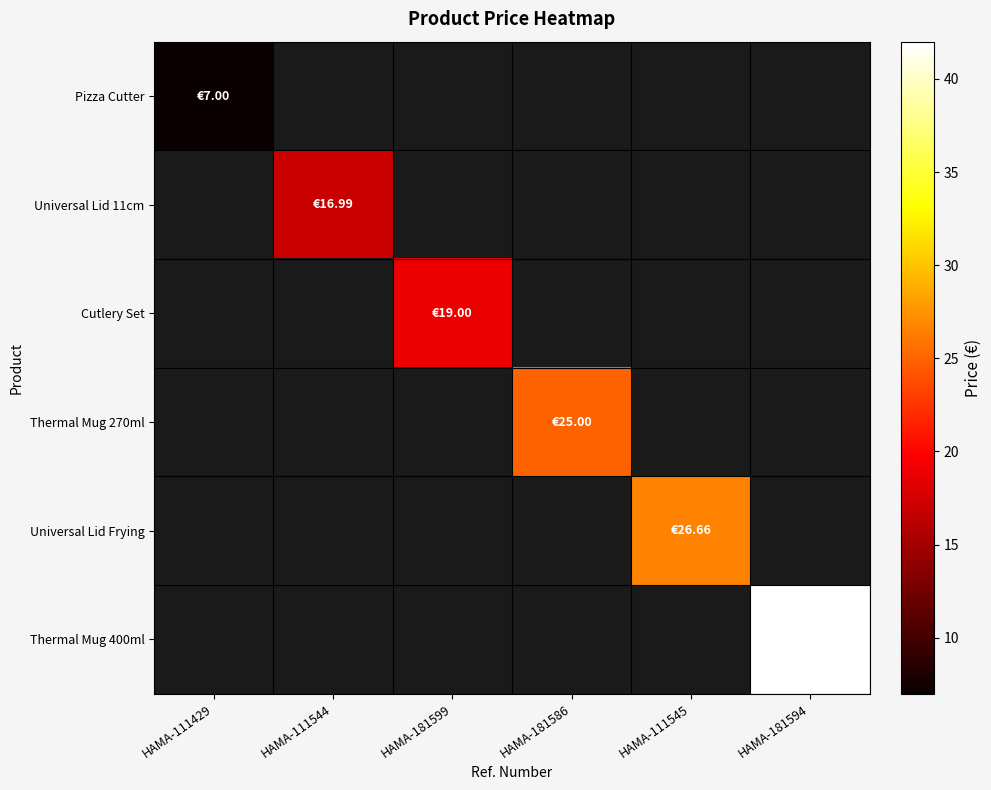

At how many categories does at least one series exceed 8?

5